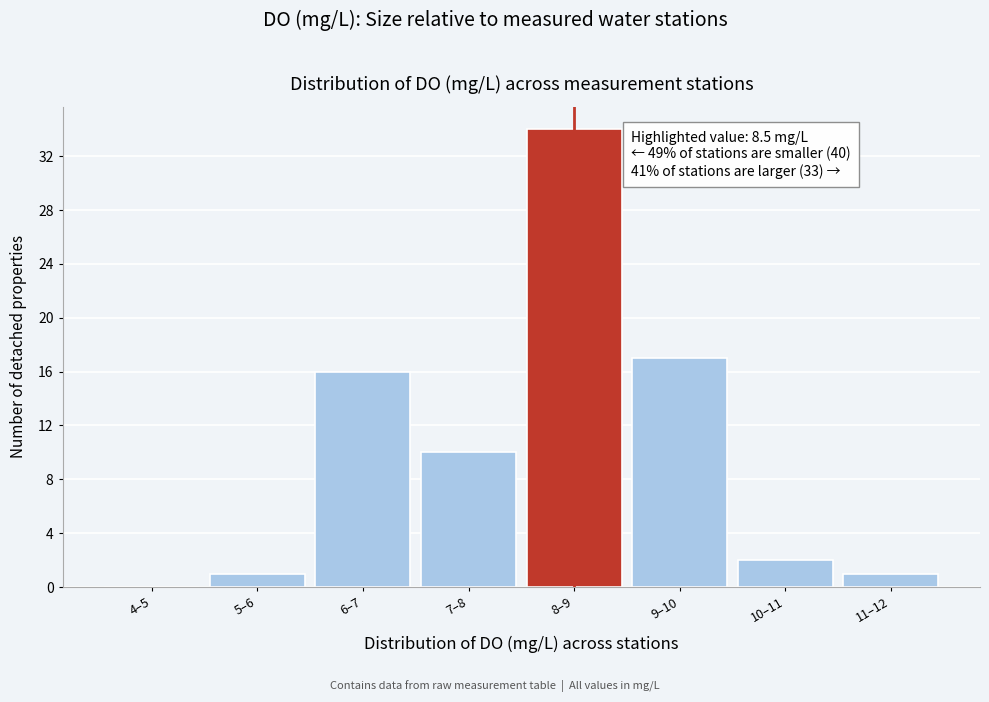

Reading left to right, transcribe all the data shown in this chart.

4–5=0	5–6=1	6–7=16	7–8=10	8–9=34	9–10=17	10–11=2	11–12=1